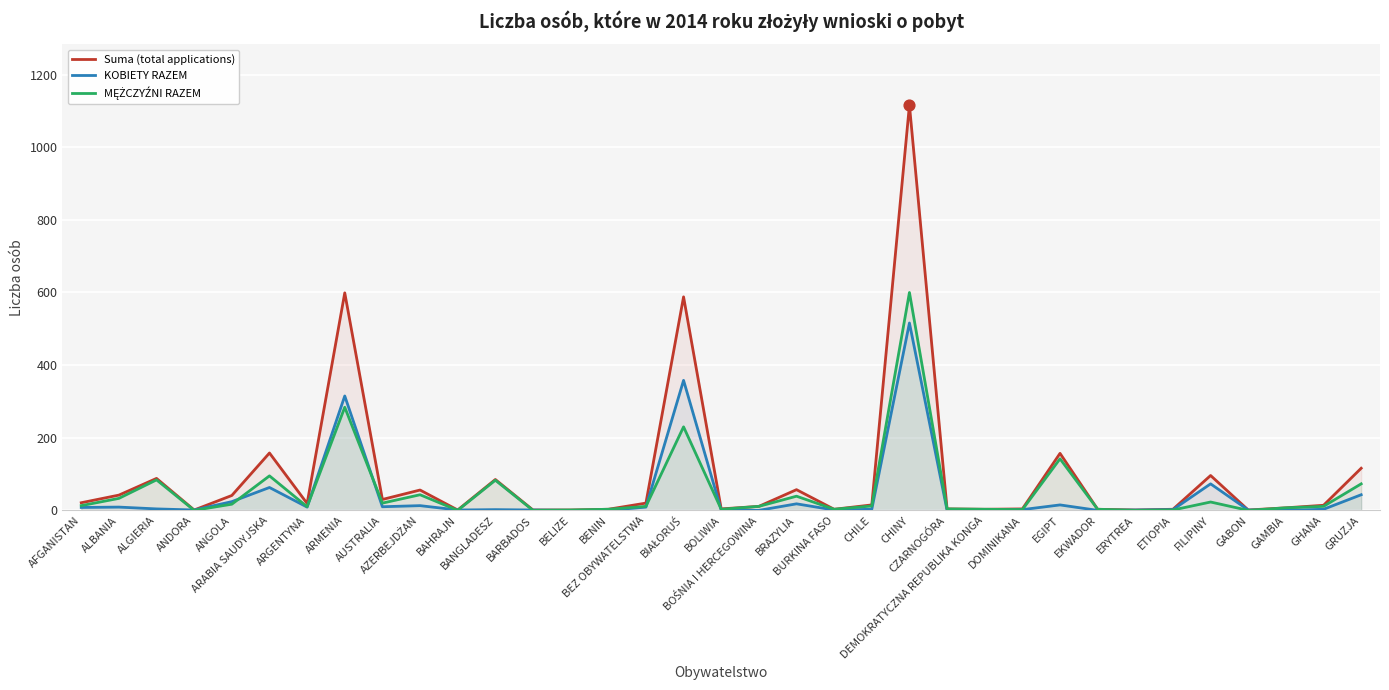

Which series contains the lowest Y value?

KOBIETY RAZEM